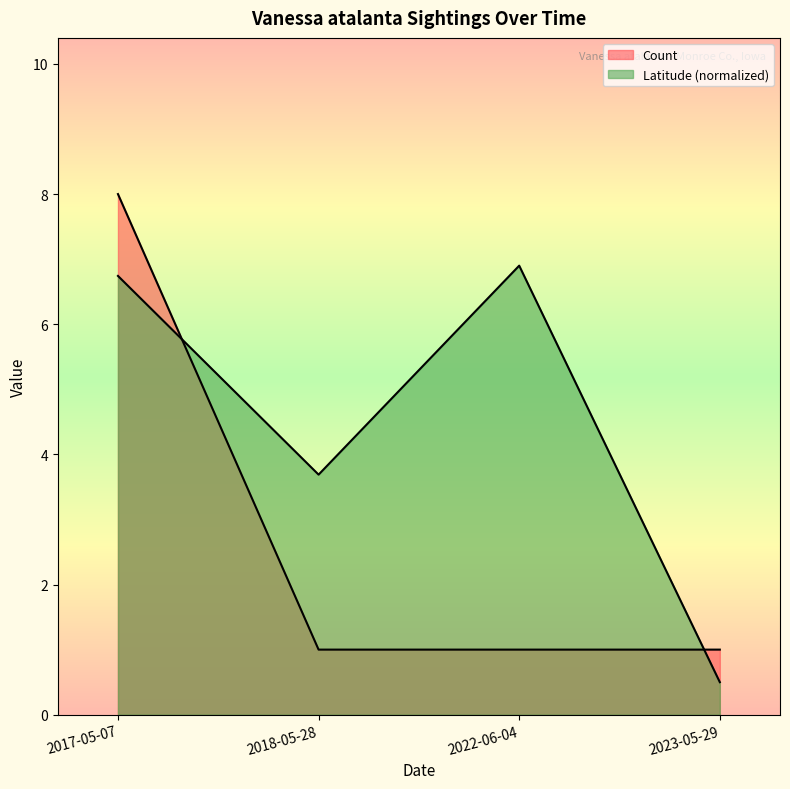

At 2018-05-28, list the series in order from smallest to largest.

Count, Latitude